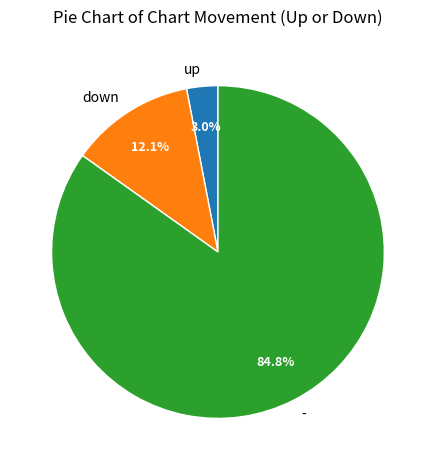

What is the smallest slice in the pie chart?

up